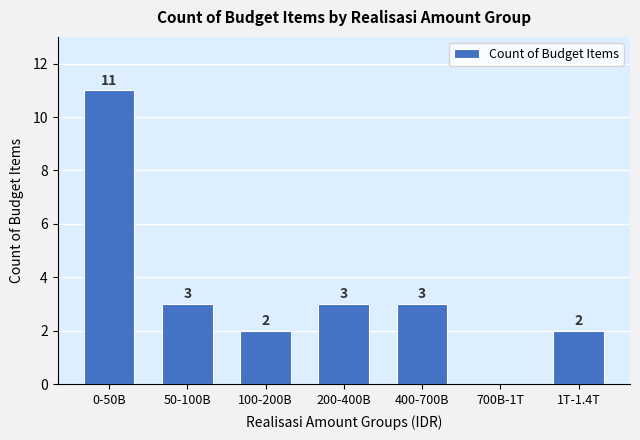

Reading right to left, transcribe all the data shown in this chart.

1T-1.4T=2	700B-1T=0	400-700B=3	200-400B=3	100-200B=2	50-100B=3	0-50B=11